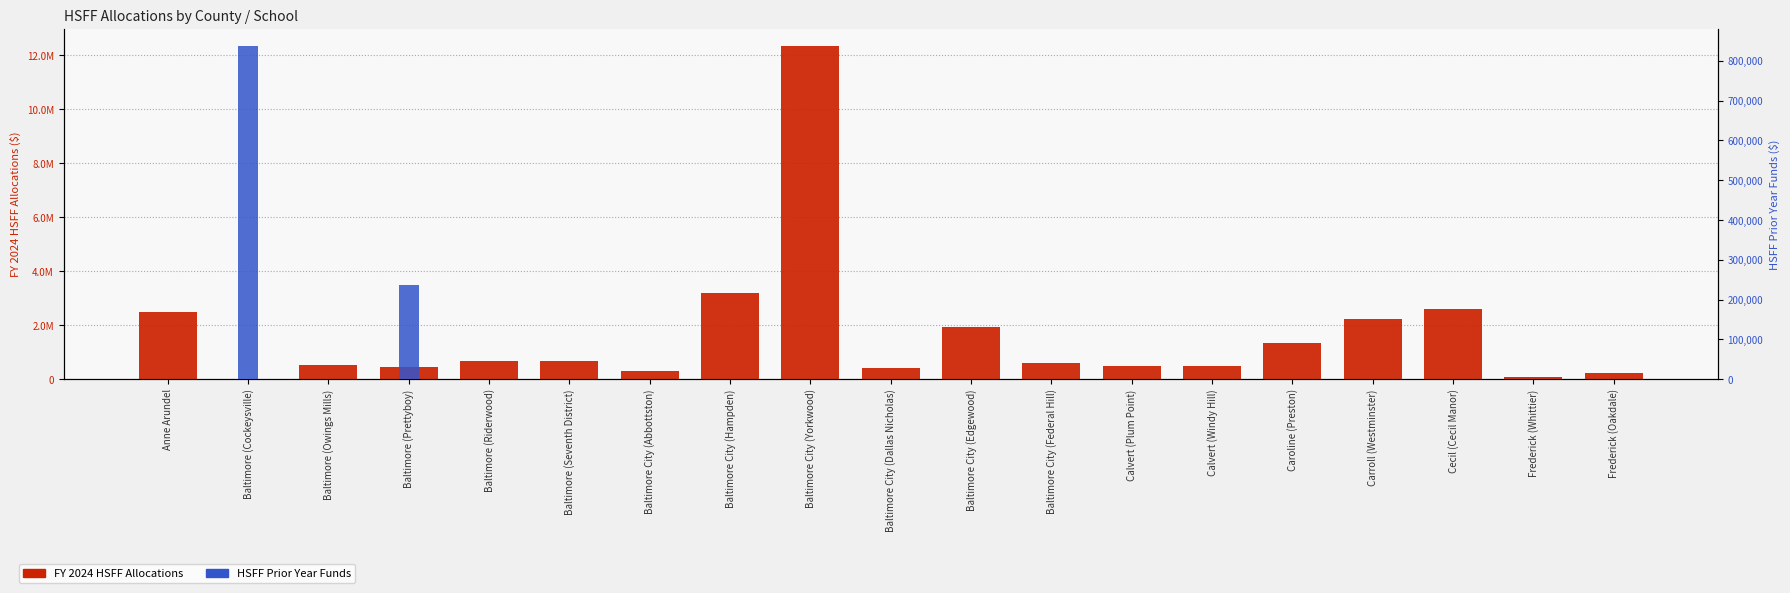

What is the difference between the second highest and second lowest values in the FY 2024 HSFF Allocations series?

3139727